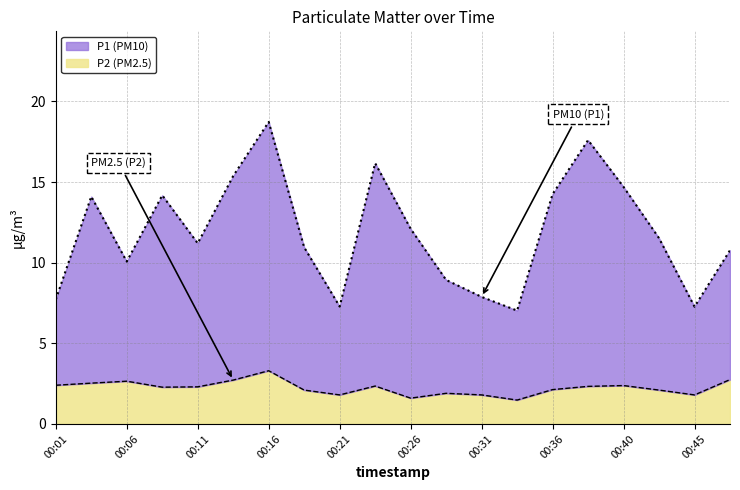

Between 00:16 and 12, which series saw the biggest shift?

P1 boundary